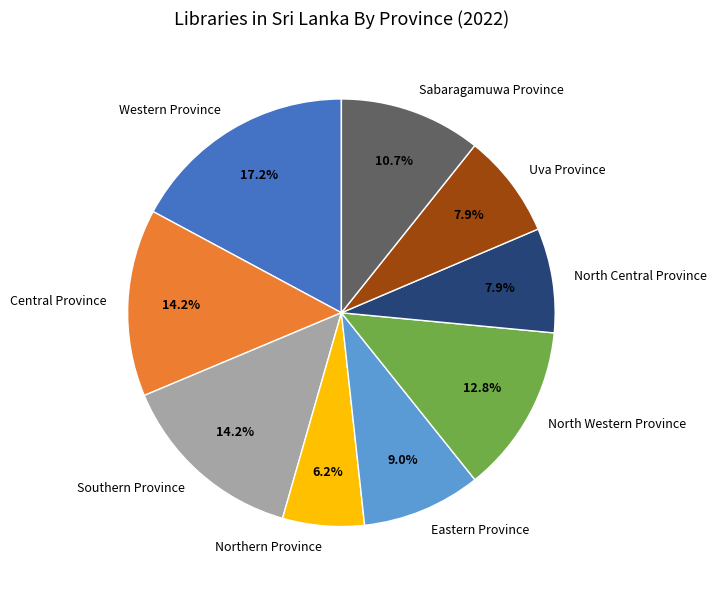

What percentage is the Uva Province slice, to the nearest percent?

8%